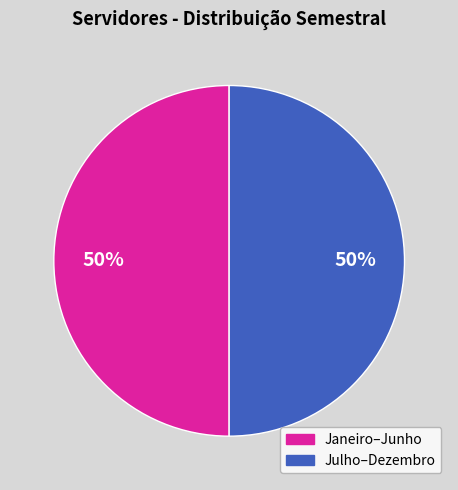

To the nearest percent, what is the average slice percentage?

50%